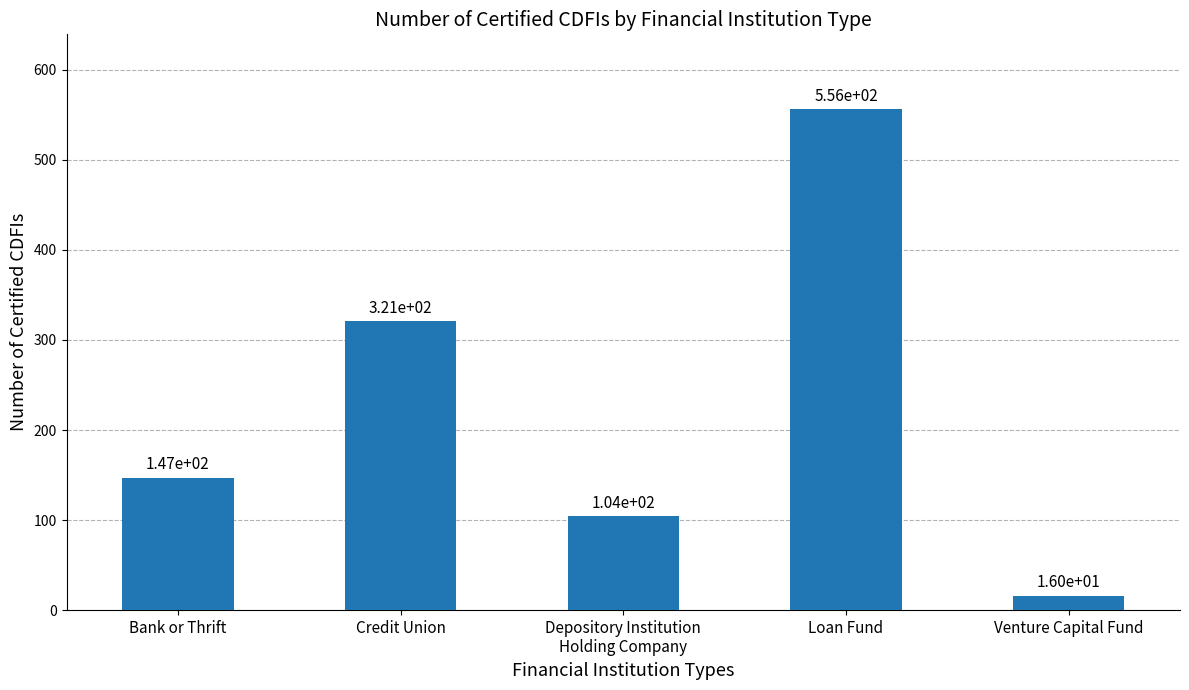

The chart shows a value of 79 at Bank or Thrift. True or false?

False